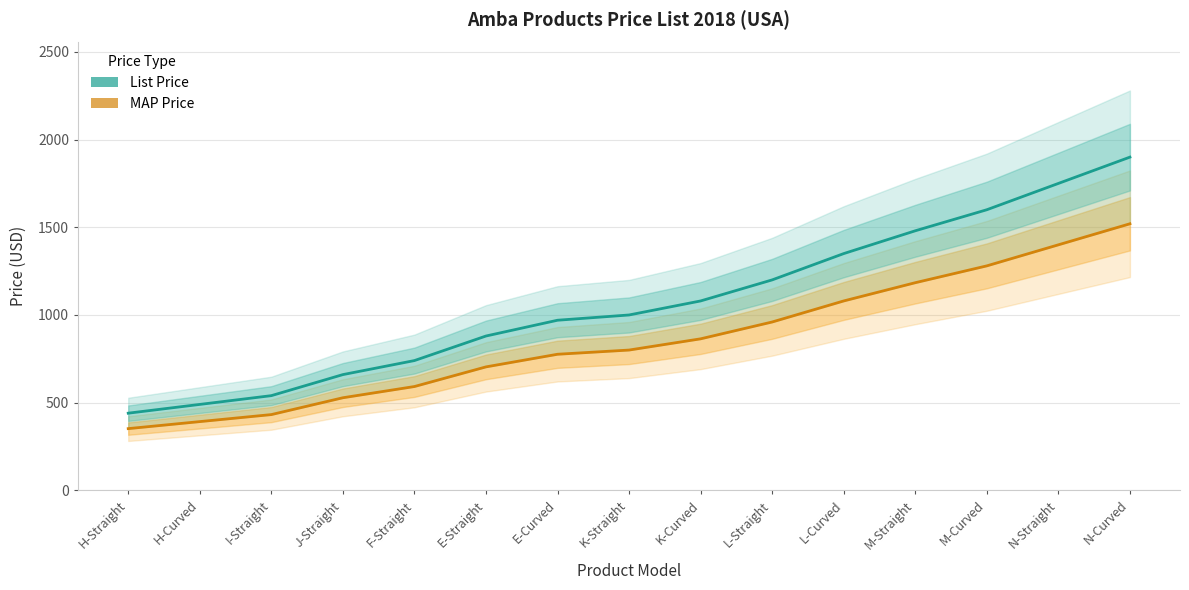

Reading left to right, extract all data points from this chart.

MAP Price: H-Straight=352	H-Curved=392	I-Straight=432	J-Straight=528	F-Straight=592	E-Straight=704	E-Curved=776	K-Straight=800	K-Curved=864	L-Straight=960	L-Curved=1080	M-Straight=1184	M-Curved=1280	N-Straight=1400	N-Curved=1520
List Price: H-Straight=440	H-Curved=490	I-Straight=540	J-Straight=660	F-Straight=740	E-Straight=880	E-Curved=970	K-Straight=1000	K-Curved=1080	L-Straight=1200	L-Curved=1350	M-Straight=1480	M-Curved=1600	N-Straight=1750	N-Curved=1900